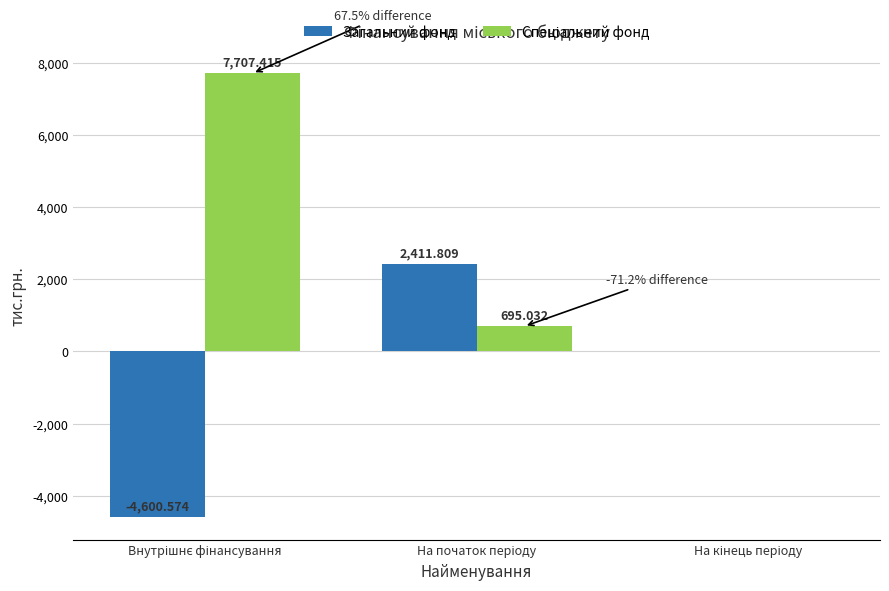

How many groups of bars are there?

3